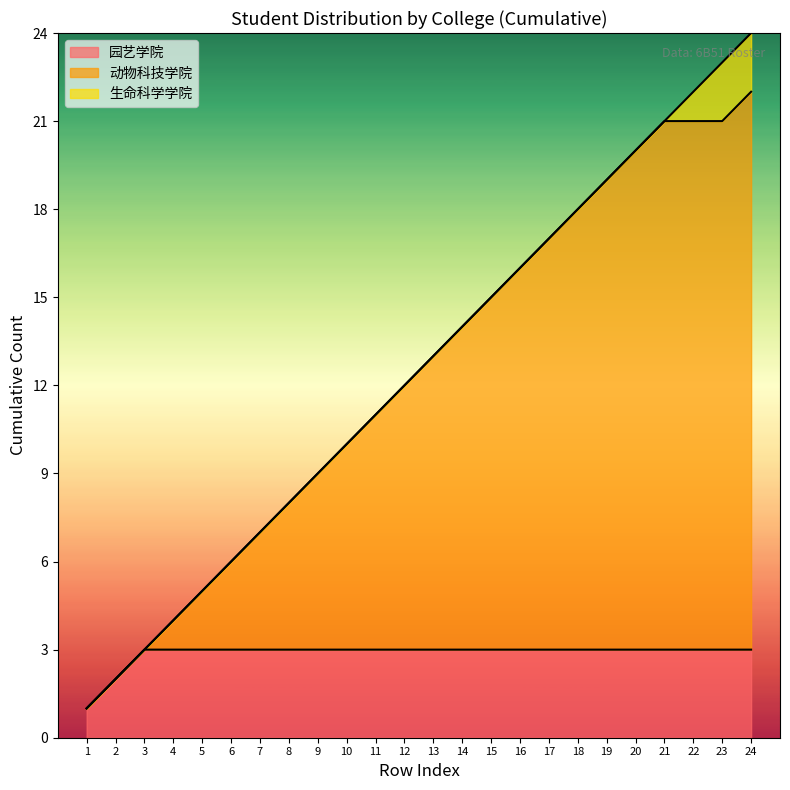

True or false: 生命科学学院 and 园艺学院 intersect in this chart.

False